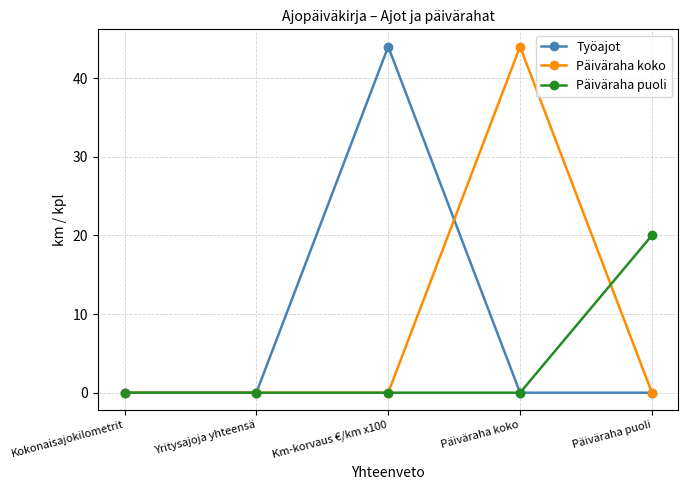

Reading left to right, transcribe all the data shown in this chart.

Työajot: Kokonaisajokilometrit=0	Yritysajoja yhteensä=0	Km-korvaus €/km x100=44	Päiväraha koko=0	Päiväraha puoli=0
Päiväraha koko: Kokonaisajokilometrit=0	Yritysajoja yhteensä=0	Km-korvaus €/km x100=0	Päiväraha koko=44	Päiväraha puoli=0
Päiväraha puoli: Kokonaisajokilometrit=0	Yritysajoja yhteensä=0	Km-korvaus €/km x100=0	Päiväraha koko=0	Päiväraha puoli=20